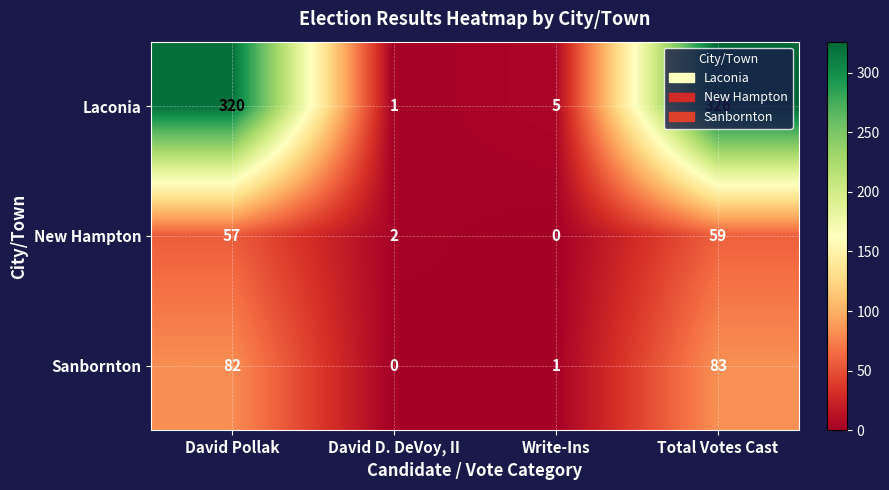

What is the greatest value displayed?

326